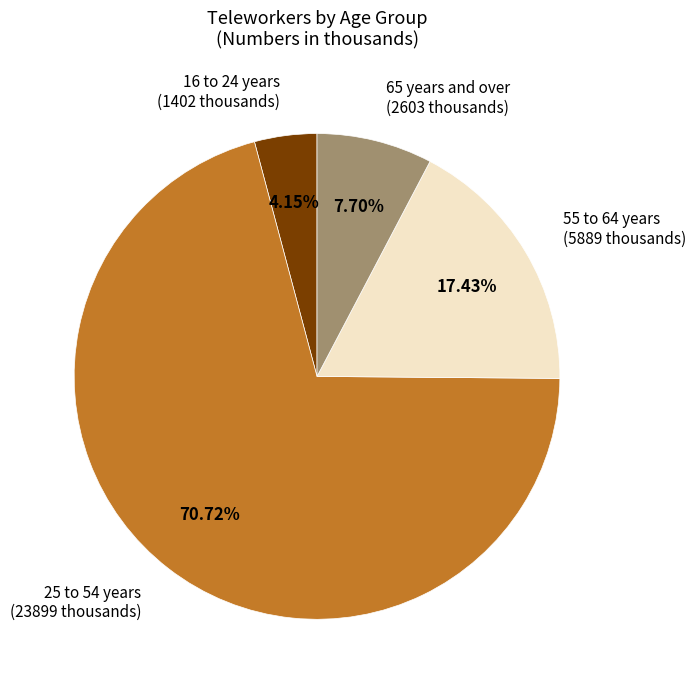

To the nearest percent, what is the average slice percentage?

25%